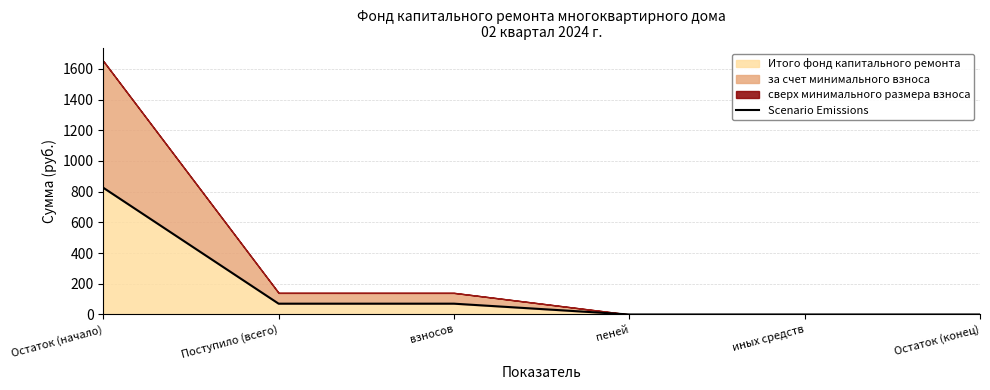

What is the change in value from взносов to иных средств?

-70.4